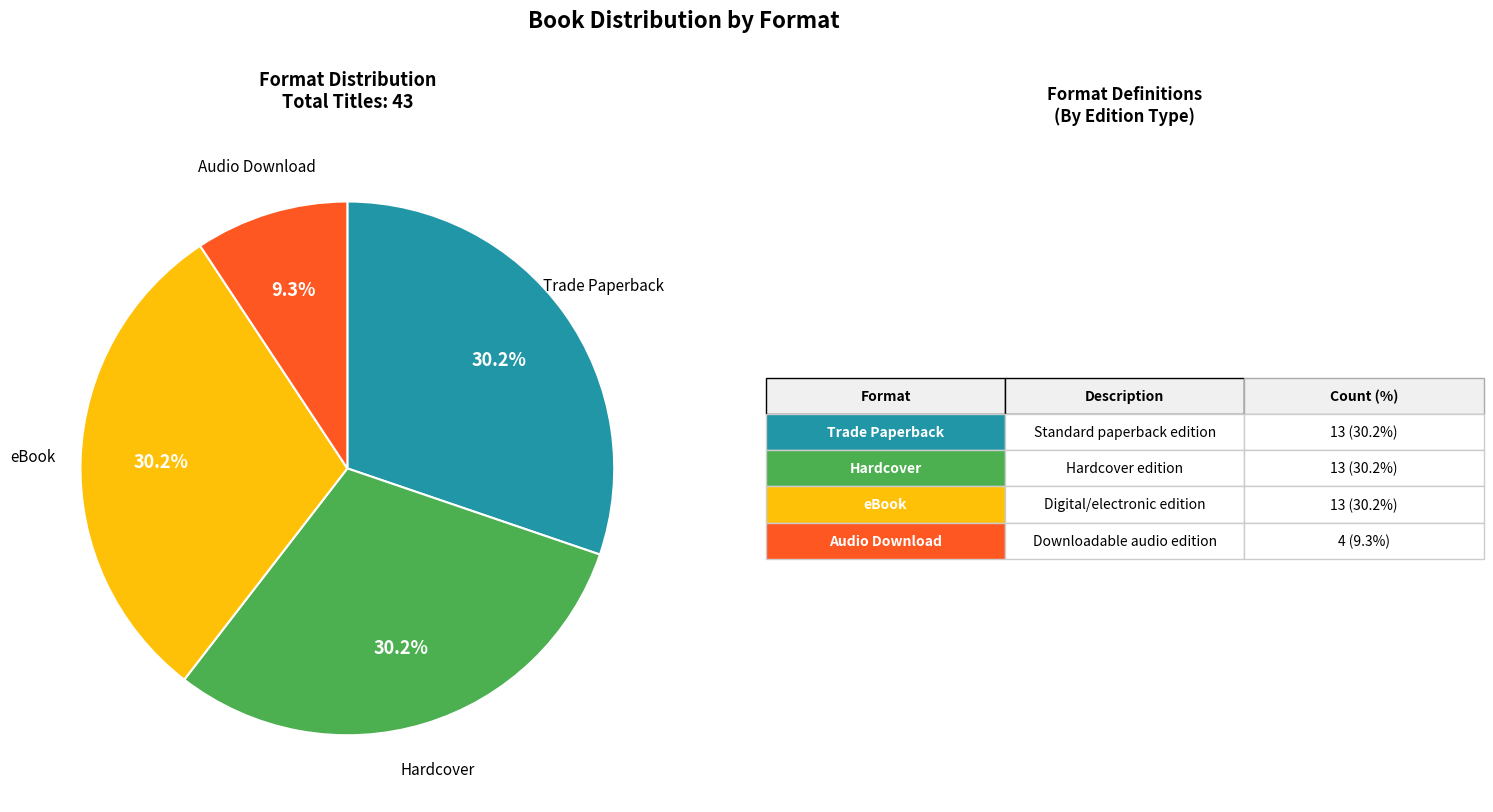

Is there any slice that represents more than half of the pie?

No